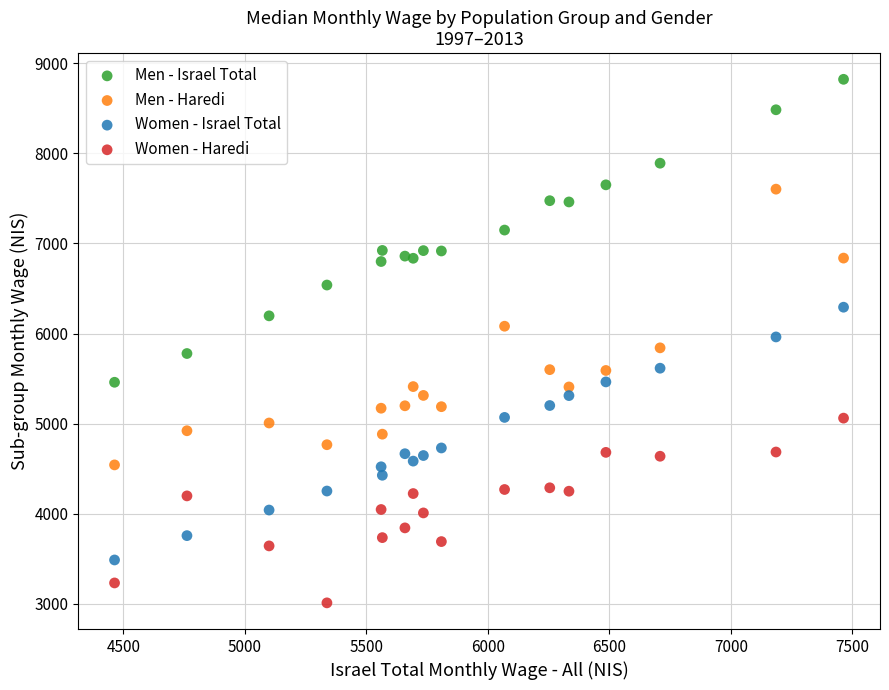

Which series has the largest Y range (max minus min)?

Men - Israel Total